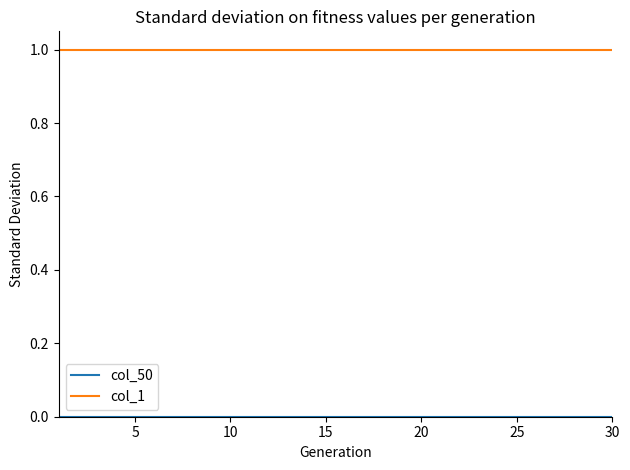

Which series has the largest total across all categories?

col_1